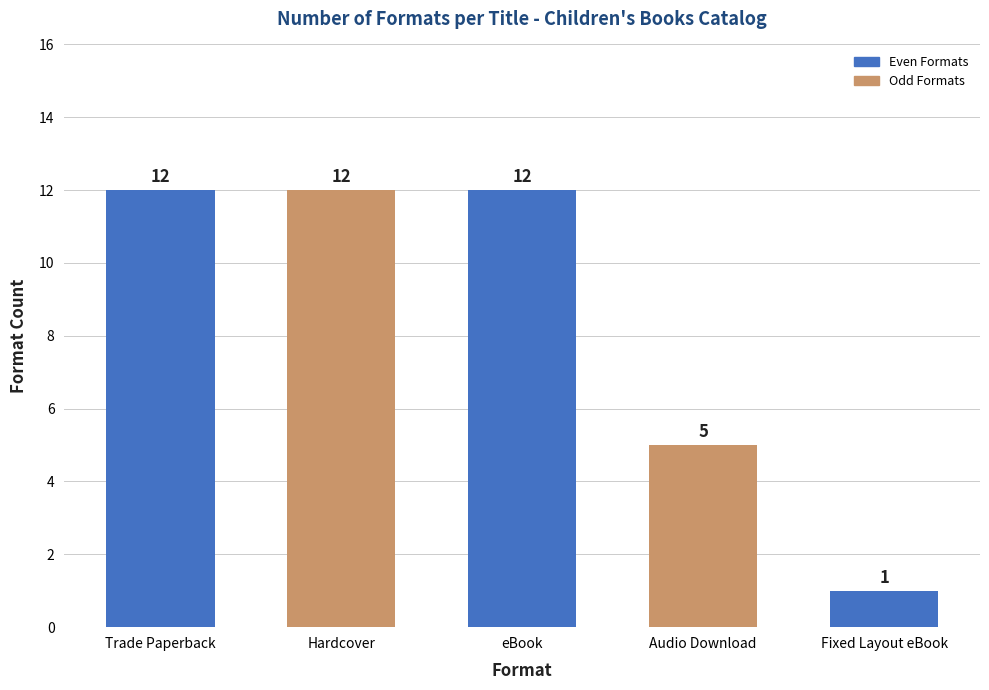

What is the sum of all values?

42